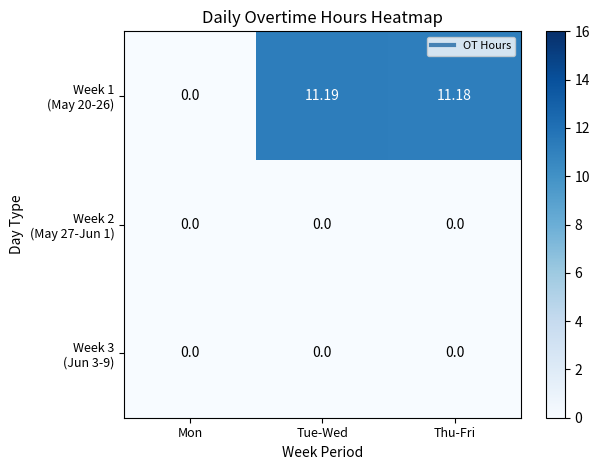

At which category is the sum across all series the highest?

Tue-Wed